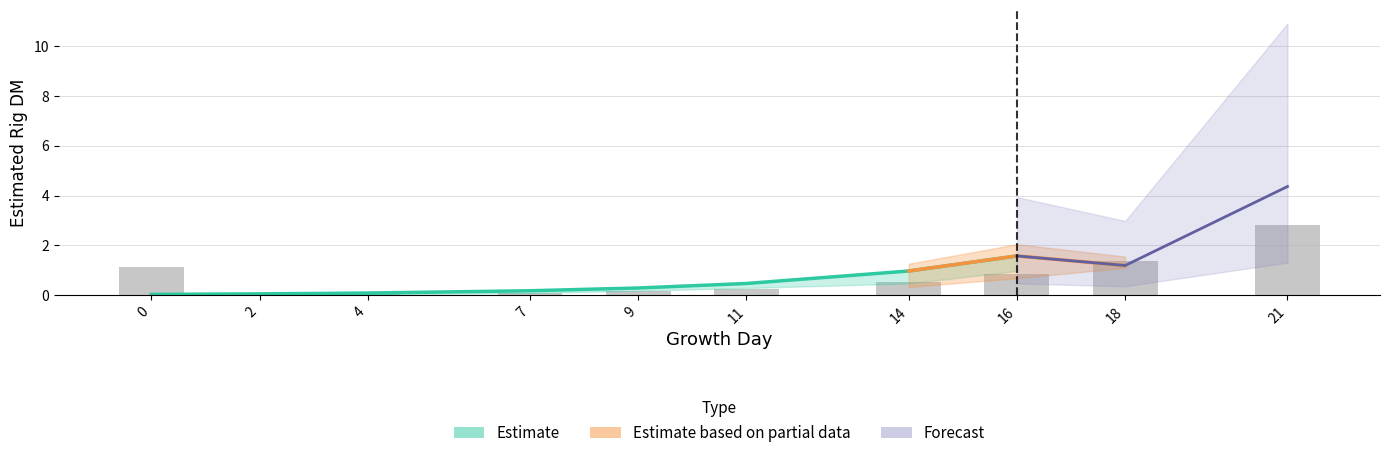

What is the difference between the highest and lowest values at 7?

0.2